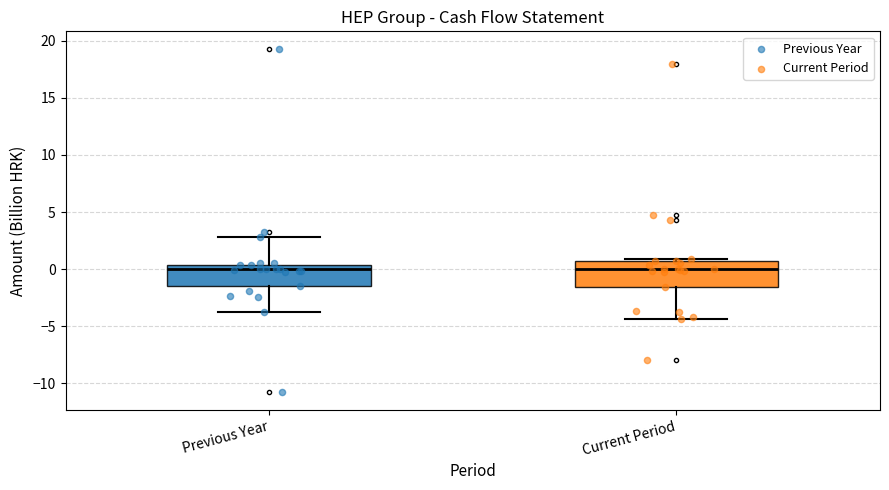

Reading left to right, transcribe this box plot: for each box, give where its median line is, the range the box spans, and where its two whiskers end, as read against the y-axis. The values are not printed on the chart, so give them approximately, as read against the axis.

Previous Year: median 0.0, box -1.5 to 0.5, whiskers -4.0 to 3.0
Current Period: median 0.0, box -1.5 to 0.5, whiskers -4.5 to 1.0